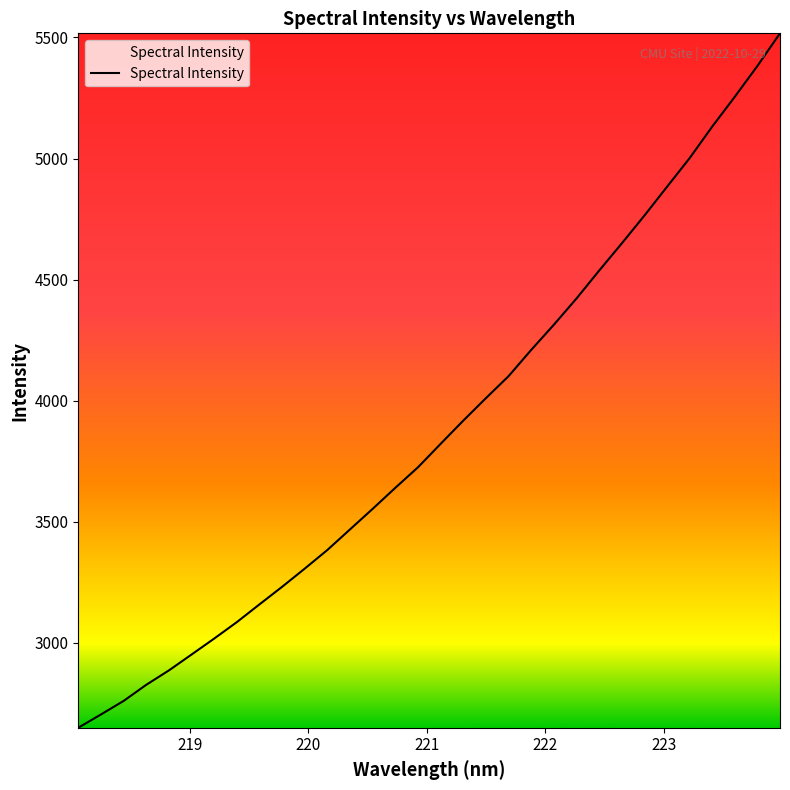

Does the chart display data point markers on the line(s)?

No